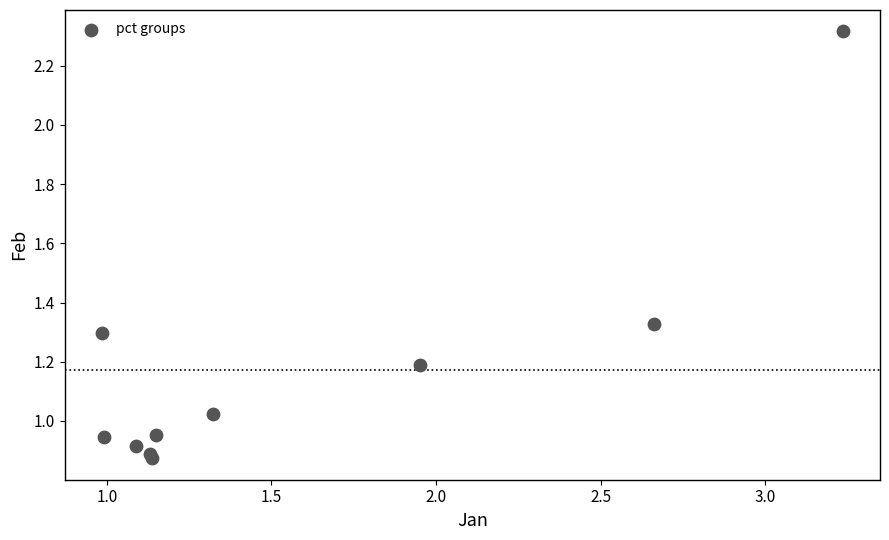

What is the range of Y values (max minus min)?

1.4